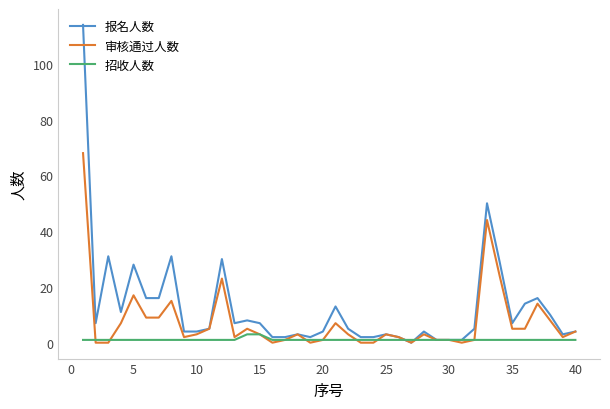

Reading left to right, what are all the values shown in this chart?

报名人数: 114	7	31	11	28	16	16	31	4	4	5	30	7	8	7	2	2	3	2	4	13	5	2	2	3	2	0	4	1	1	1	5	50	29	7	14	16	10	3	4
审核通过人数: 68	0	0	7	17	9	9	15	2	3	5	23	2	5	3	0	1	3	0	1	7	3	0	0	3	2	0	3	1	1	0	1	44	24	5	5	14	8	2	4
招收人数: 1	1	1	1	1	1	1	1	1	1	1	1	1	3	3	1	1	1	1	1	1	1	1	1	1	1	1	1	1	1	1	1	1	1	1	1	1	1	1	1